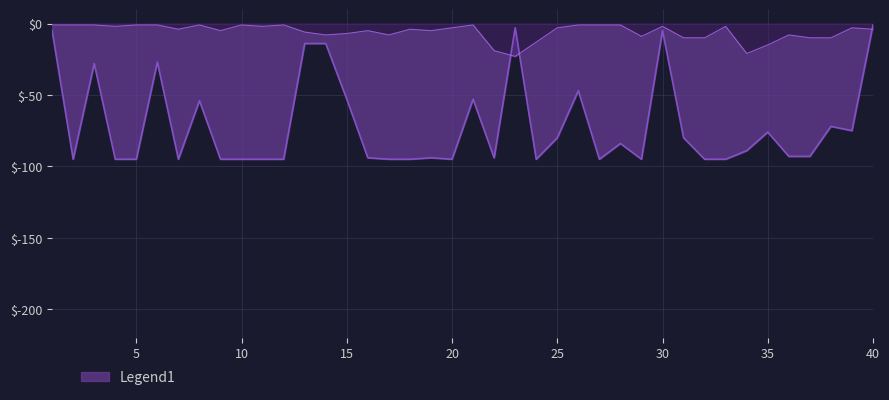

Where is the first local maximum for Weeks on Chart?

3